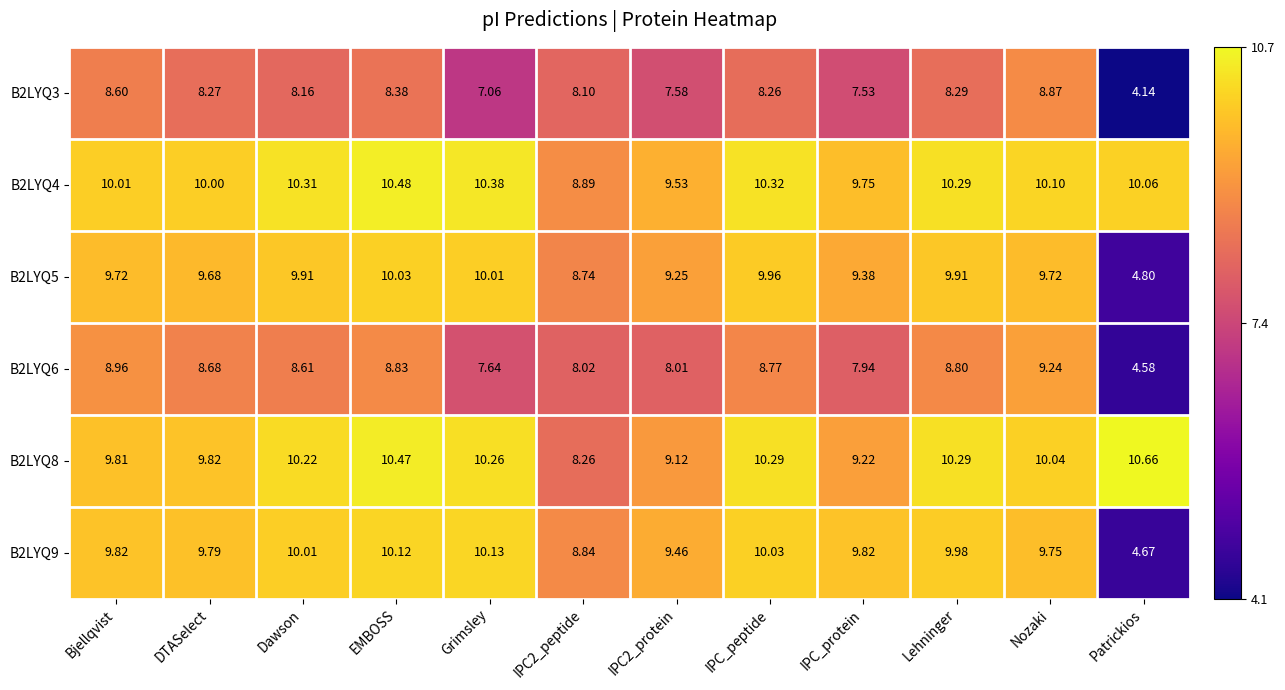

At which label does B2LYQ5 reach its minimum?

Patrickios